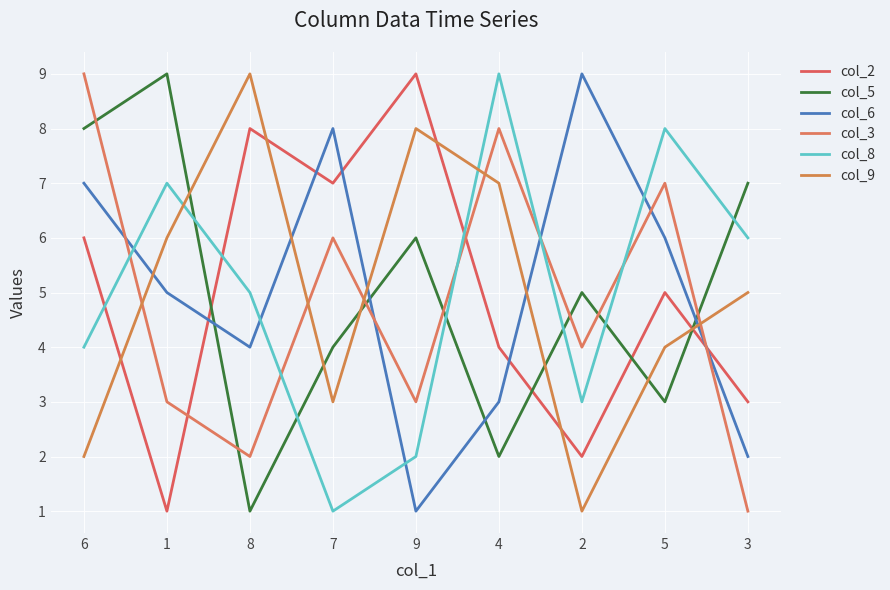

After their last crossing, which series has the higher values: col_9 or col_3?

col_9